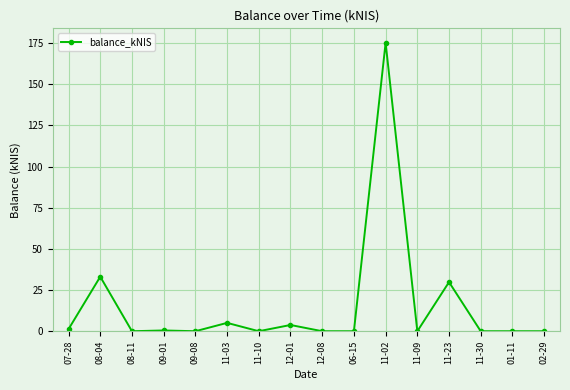

What is the average value?

15.5